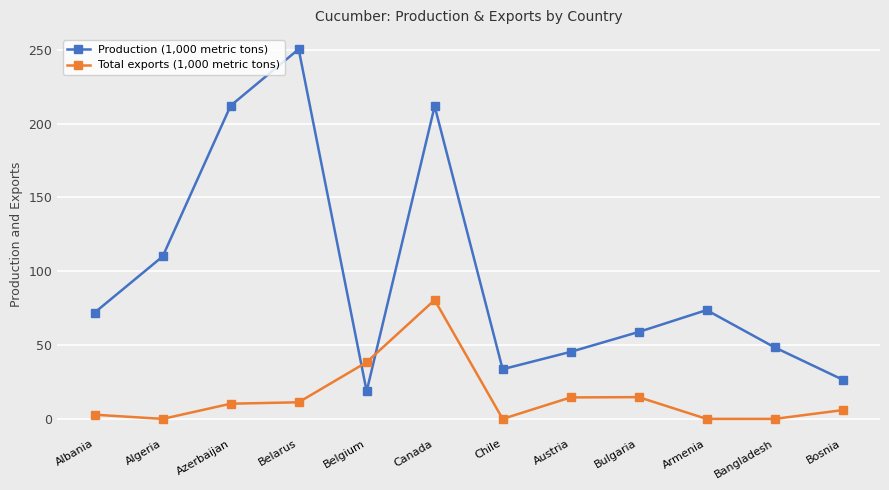

True or false: Production (1,000 metric tons) has a value of 31.2 at Bangladesh.

False